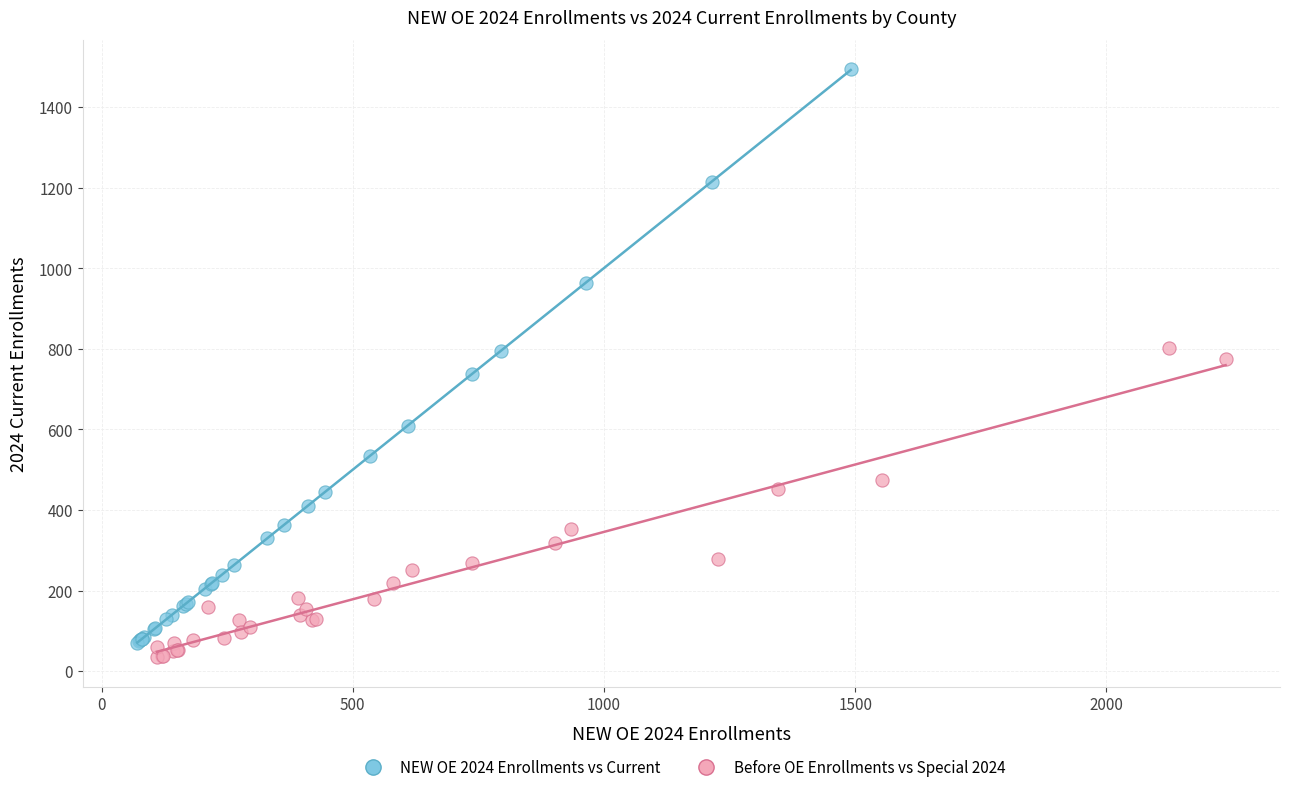

Which series has the widest spread of Y values?

NEW OE 2024 Enrollments vs Current